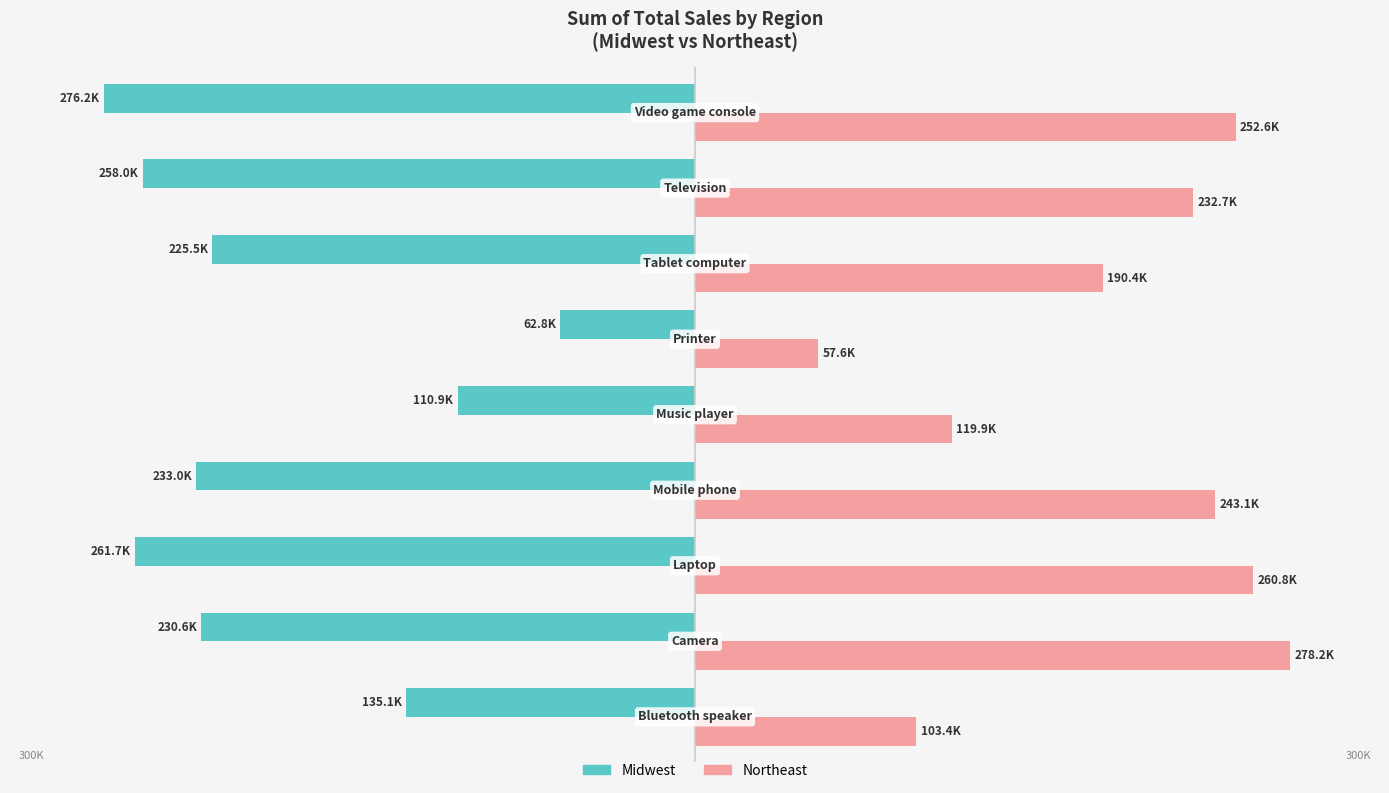

What are all the series names shown in the legend?

Midwest, Northeast